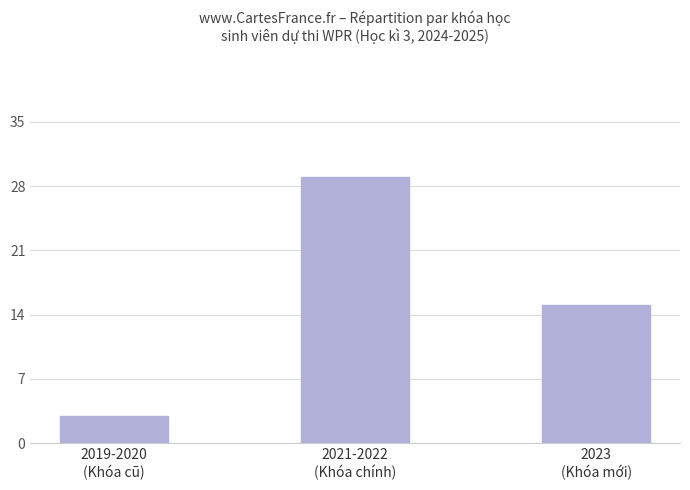

Where does the data first go above 15?

2021-2022
(Khóa chính)